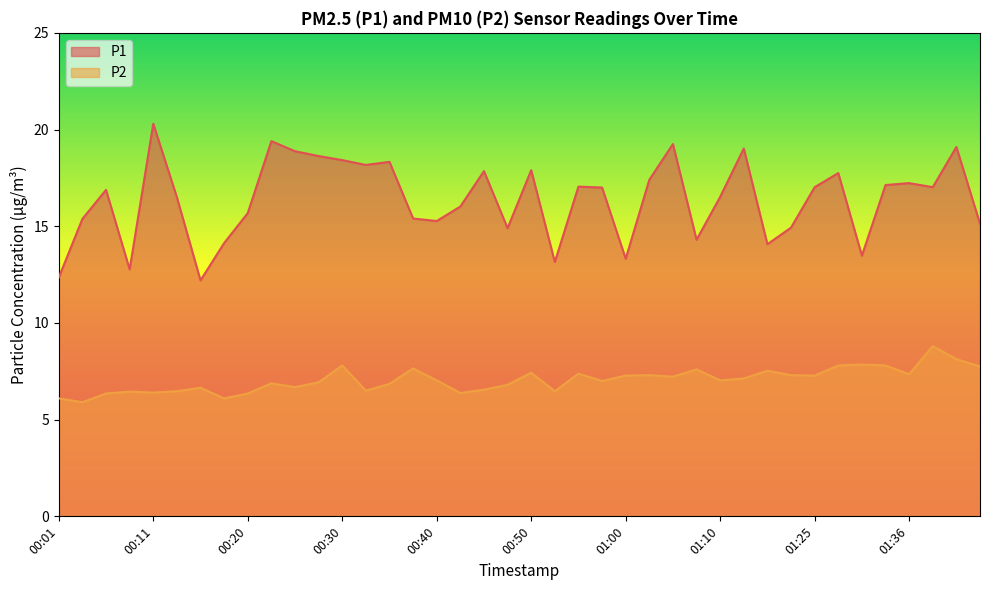

The value of P2 at 00:01 is 6.1. True or false?

True